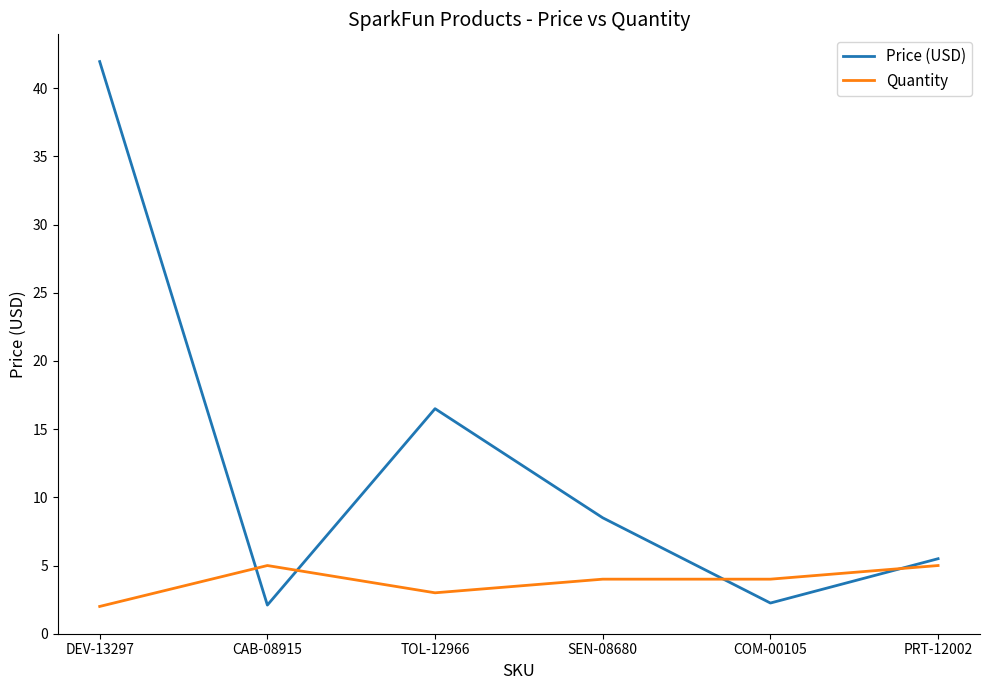

At which category is the sum across all series the highest?

DEV-13297